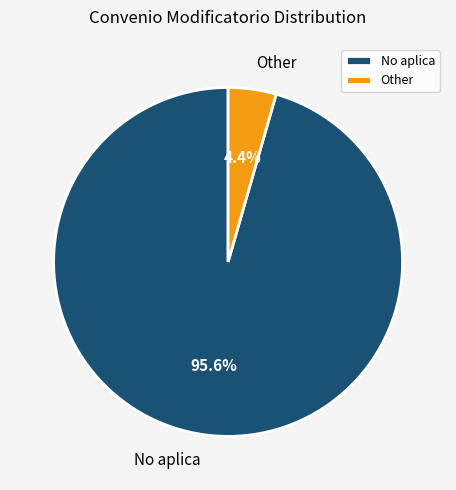

What is the smallest slice in the pie chart?

Other